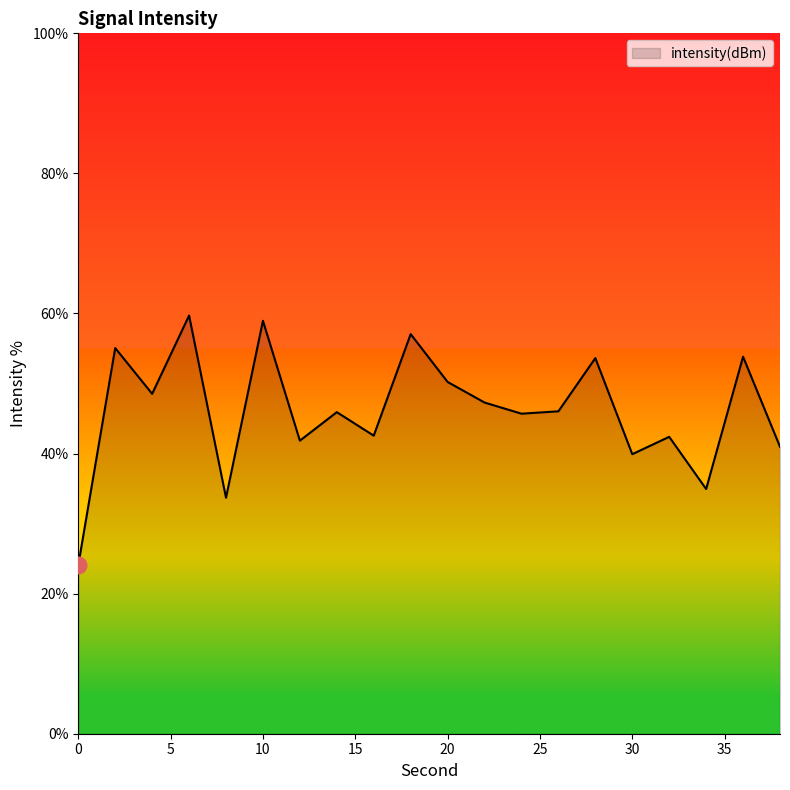

What is the smallest value displayed?

24.1